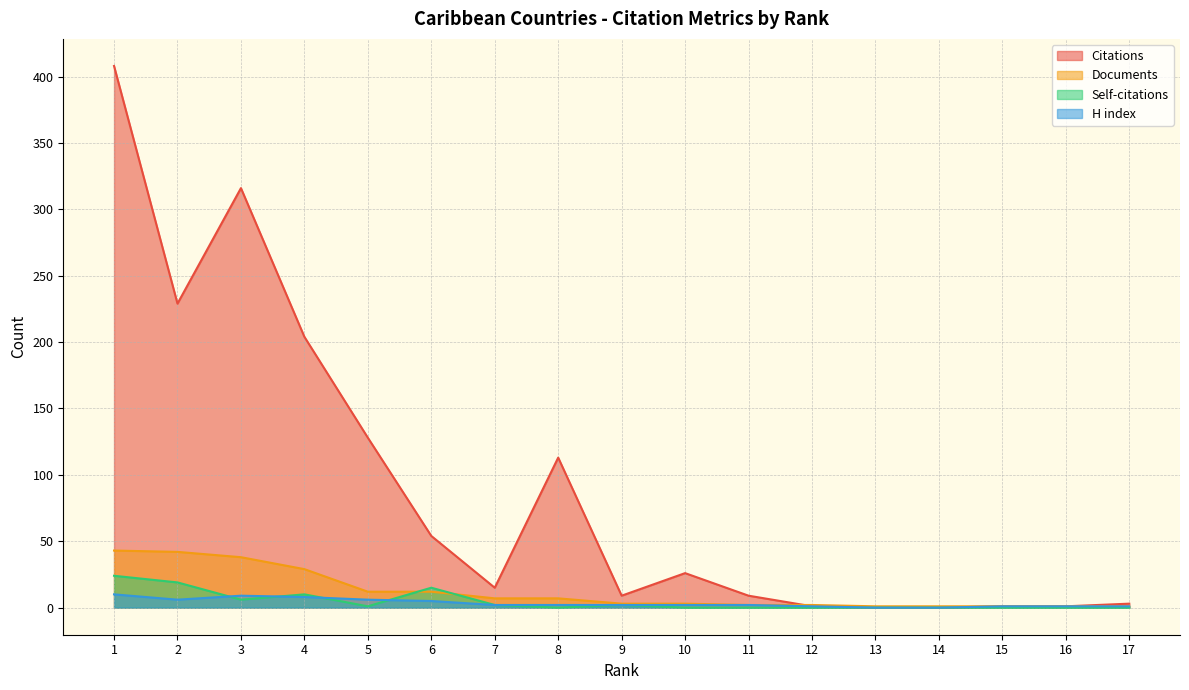

What are all the series names shown in the legend?

Citations, Documents, Self-citations, H index